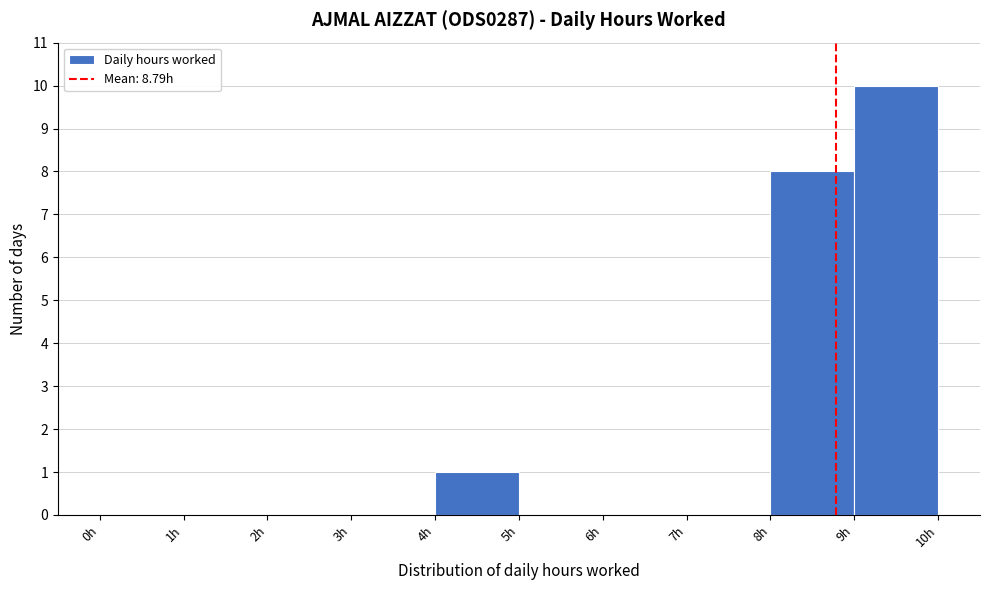

Over which range of the x-axis is the bar tallest?

9 to 10